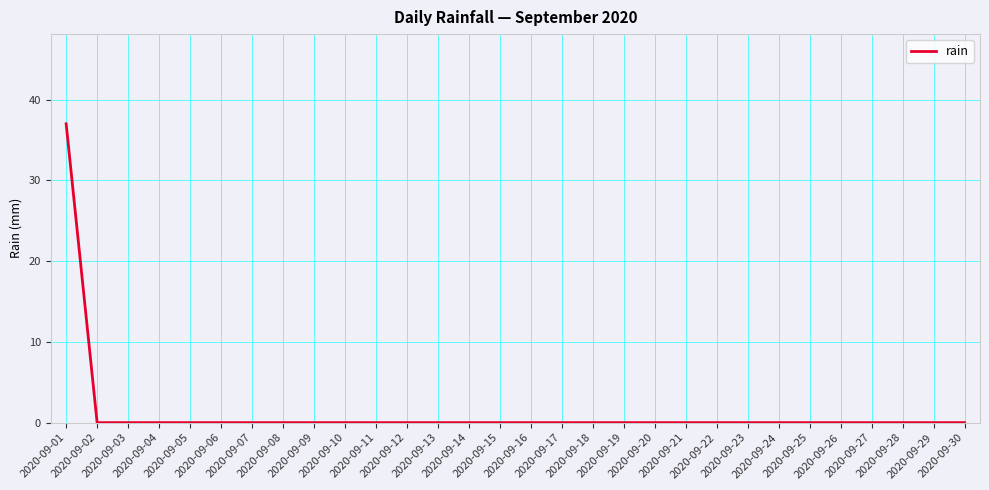

Reading left to right, list all the values displayed in this chart.

2020-09-01=37	2020-09-02=0	2020-09-03=0	2020-09-04=0	2020-09-05=0	2020-09-06=0	2020-09-07=0	2020-09-08=0	2020-09-09=0	2020-09-10=0	2020-09-11=0	2020-09-12=0	2020-09-13=0	2020-09-14=0	2020-09-15=0	2020-09-16=0	2020-09-17=0	2020-09-18=0	2020-09-19=0	2020-09-20=0	2020-09-21=0	2020-09-22=0	2020-09-23=0	2020-09-24=0	2020-09-25=0	2020-09-26=0	2020-09-27=0	2020-09-28=0	2020-09-29=0	2020-09-30=0